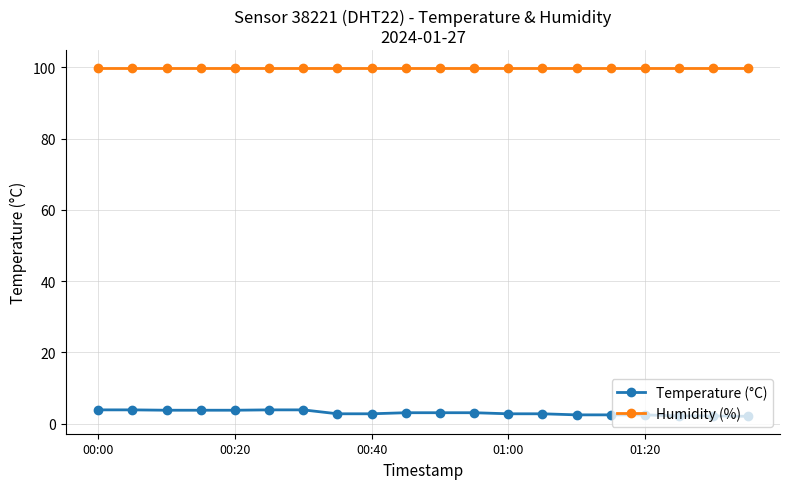

What is the value of the Temperature (°C) point at the 15th from the left?

2.5